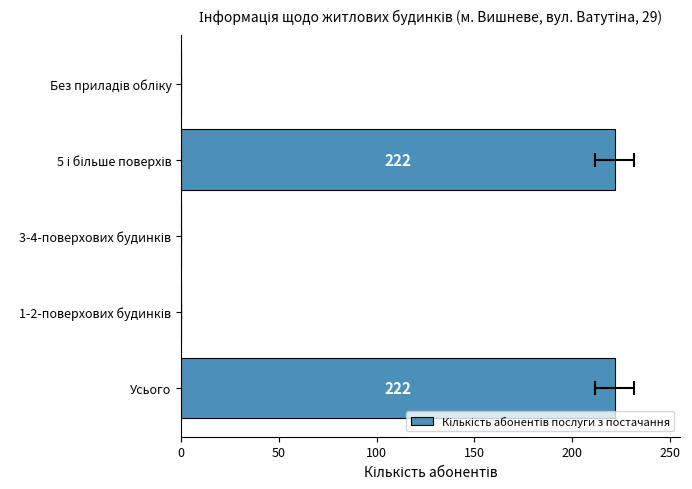

How many values are above zero?

2